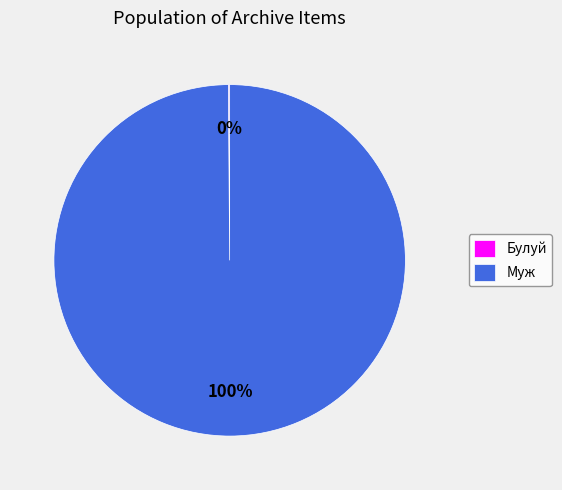

Which category has the biggest portion of the pie?

Муж